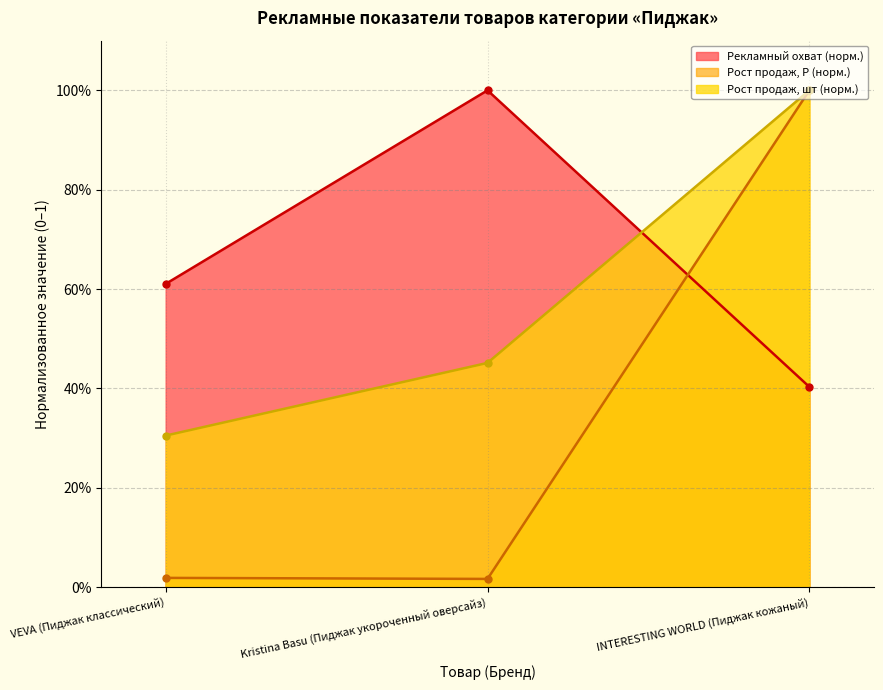

How many Рекламный охват values are between 0 and 1?

3